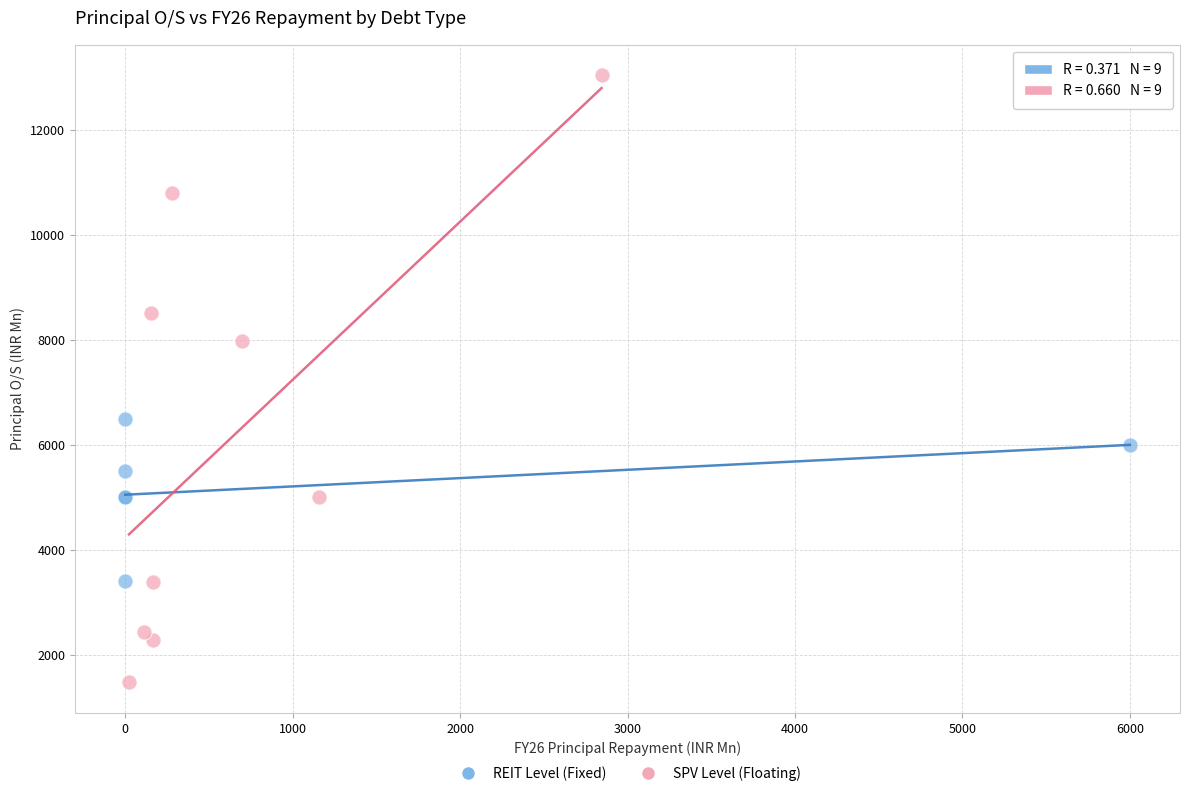

What are all the series names shown in the legend?

REIT Level (Fixed), SPV Level (Floating)